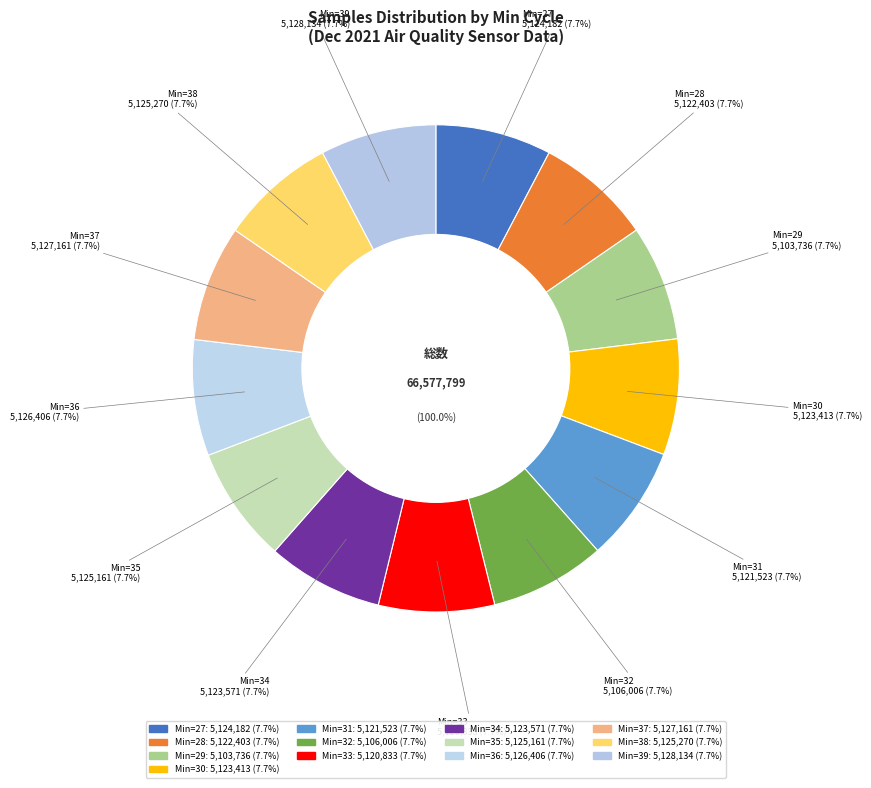

What percentage is the 30 slice, to the nearest percent?

8%